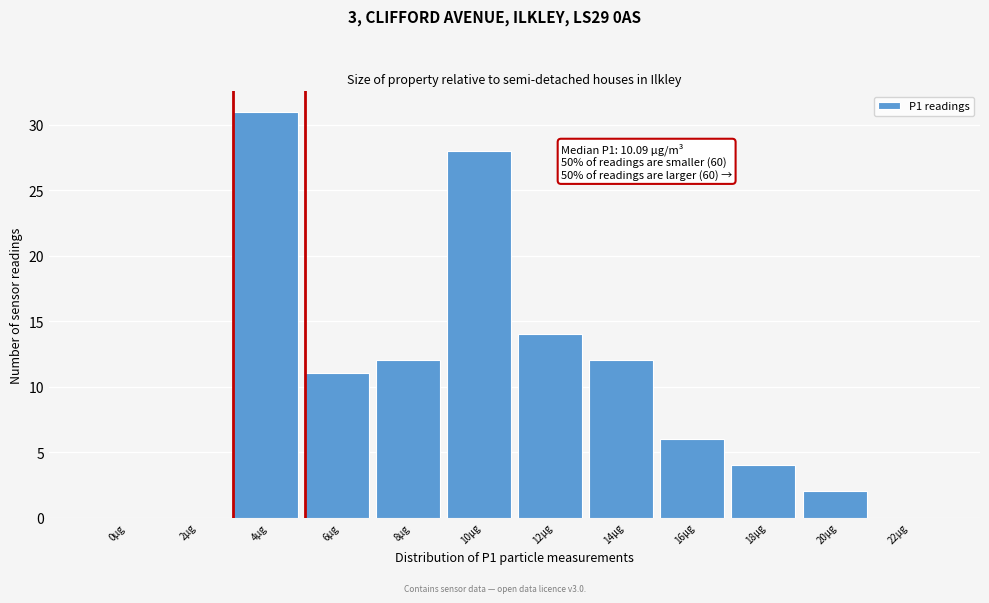

Reading right to left, transcribe all the data shown in this chart.

22µg=0	20µg=2	18µg=4	16µg=6	14µg=12	12µg=14	10µg=28	8µg=12	6µg=11	4µg=31	2µg=0	0µg=0